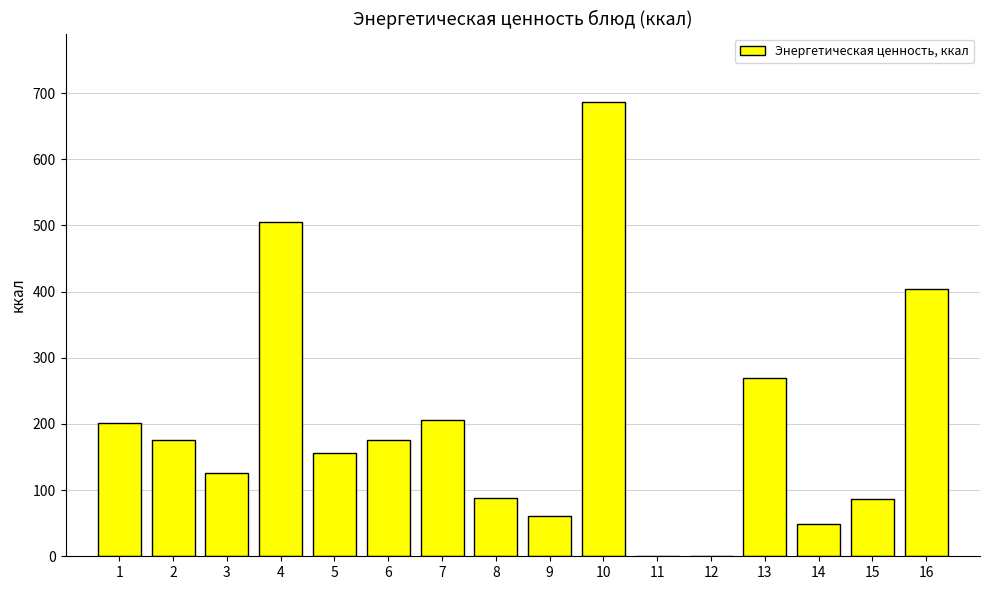

What is the sum of the values at 10 and 3?

813.1